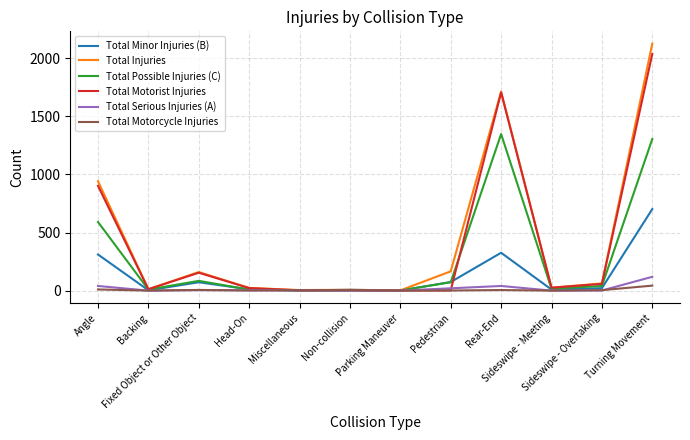

What is the spread (max minus min) of values at Parking Maneuver?

2